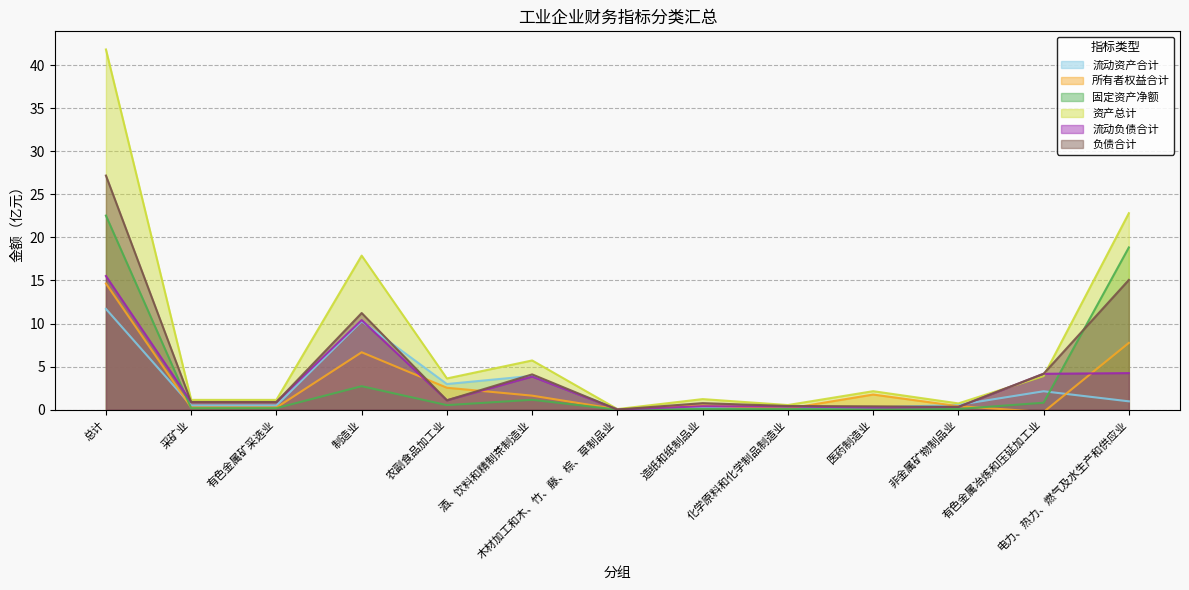

Which category has the highest value in the 流动资产合计 series?

总计